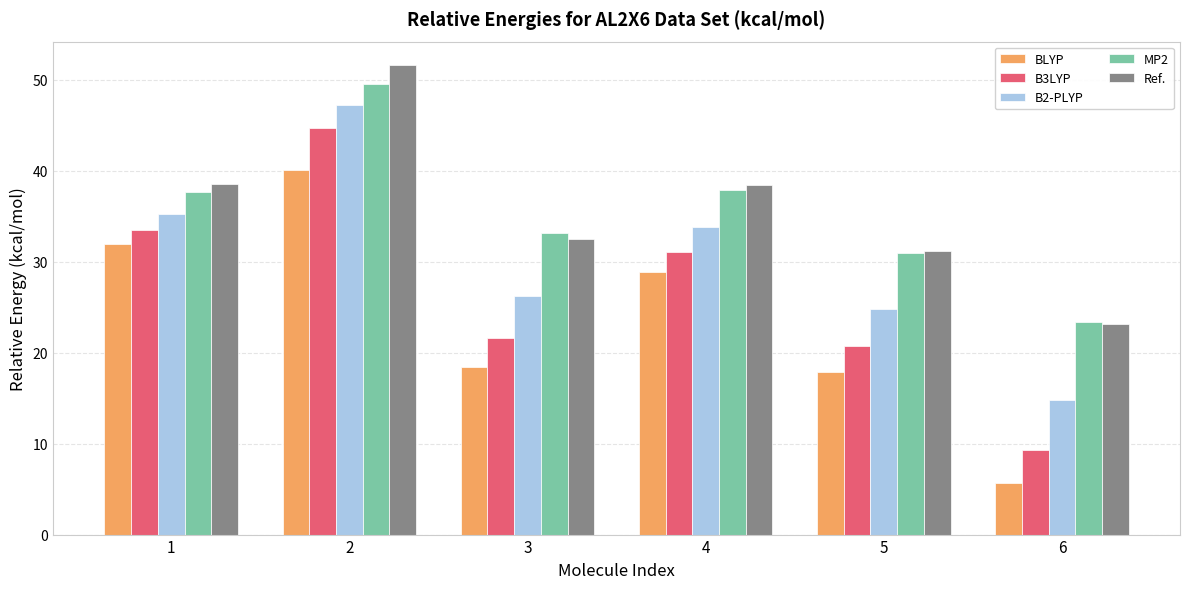

How many bars are there in total?

30